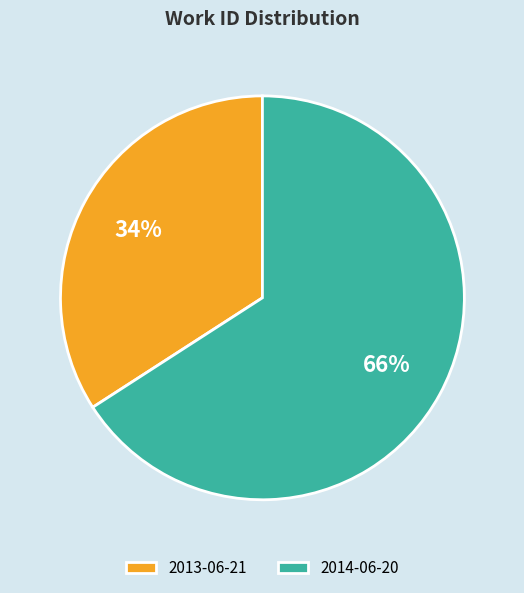

To the nearest percent, what is the average slice percentage?

50%